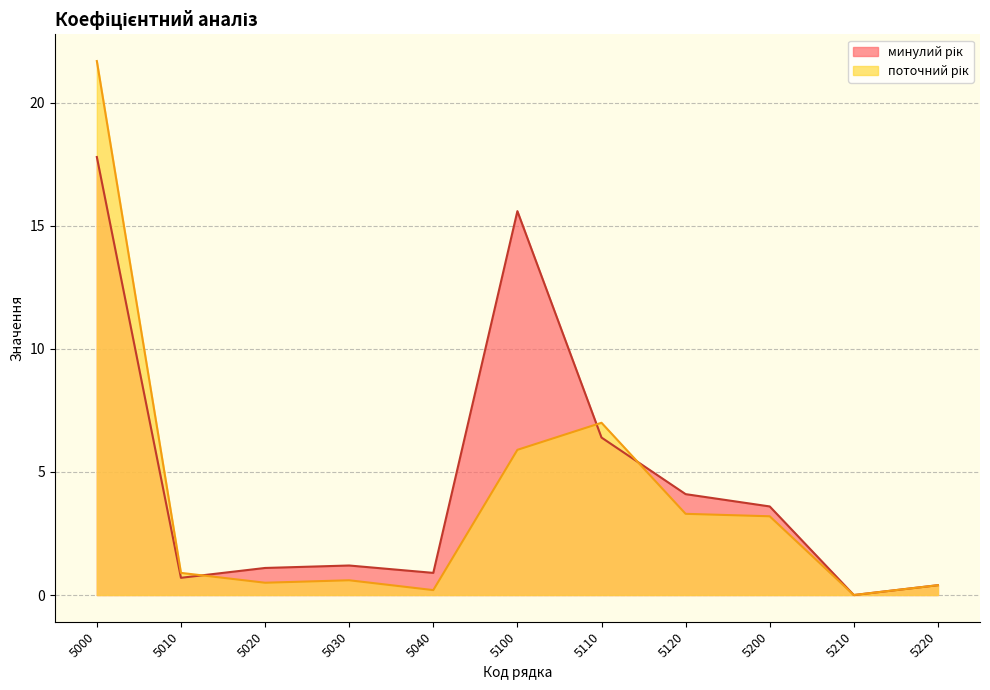

Between which two adjacent categories do минулий рік and поточний рік first intersect?

5010 and 5020